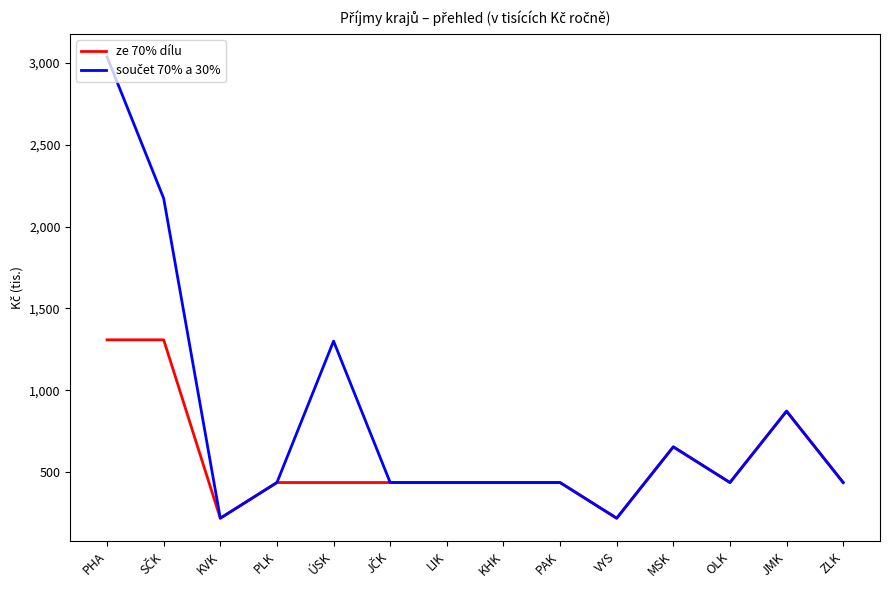

Which category has the highest value across all series?

PHA